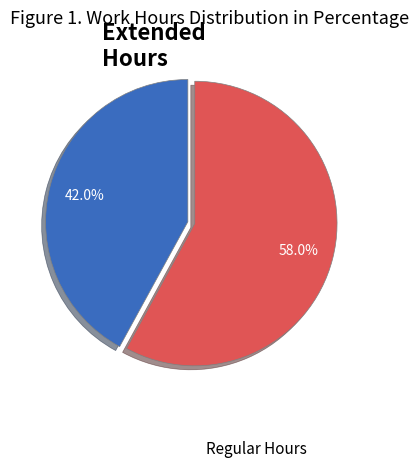

Is there a majority slice in this chart?

Yes